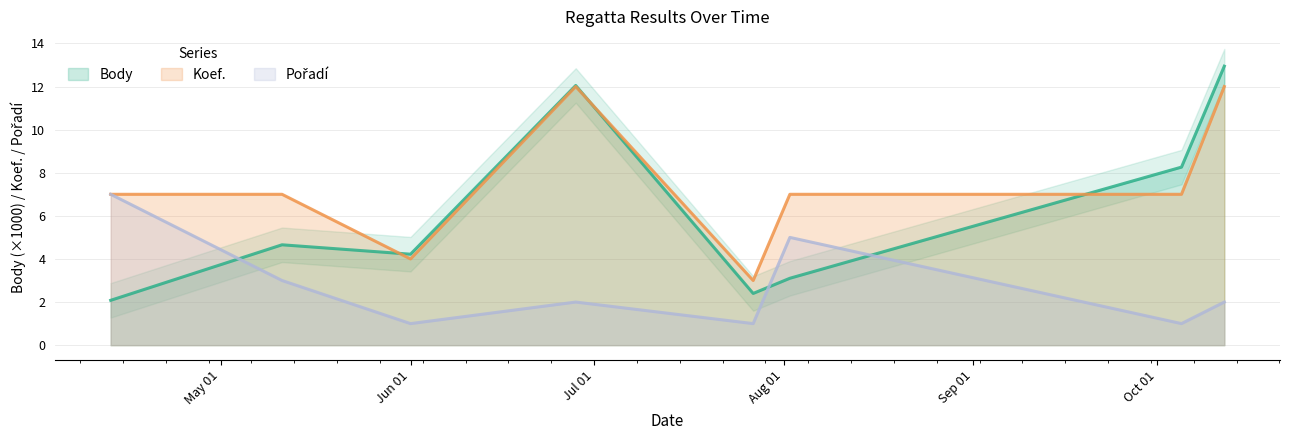

How many lines are shown in the chart?

3